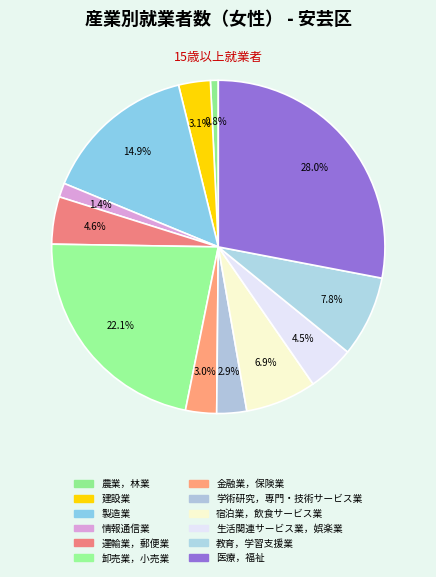

The 卸売業，小売業 slice represents 31% of the pie. True or false?

False